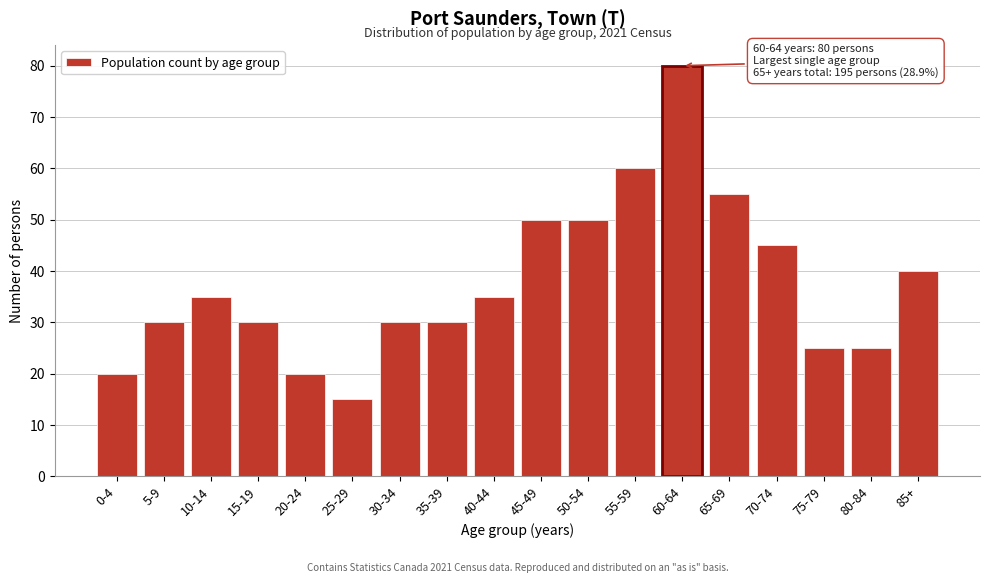

Reading right to left, extract all data points from this chart.

40	25	25	45	55	80	60	50	50	35	30	30	15	20	30	35	30	20